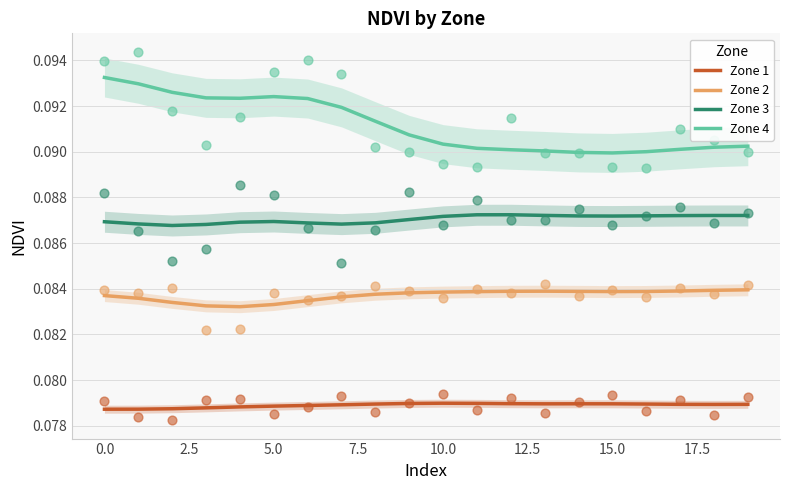

True or false: Zone 3 and Zone 2 cross at least once.

False